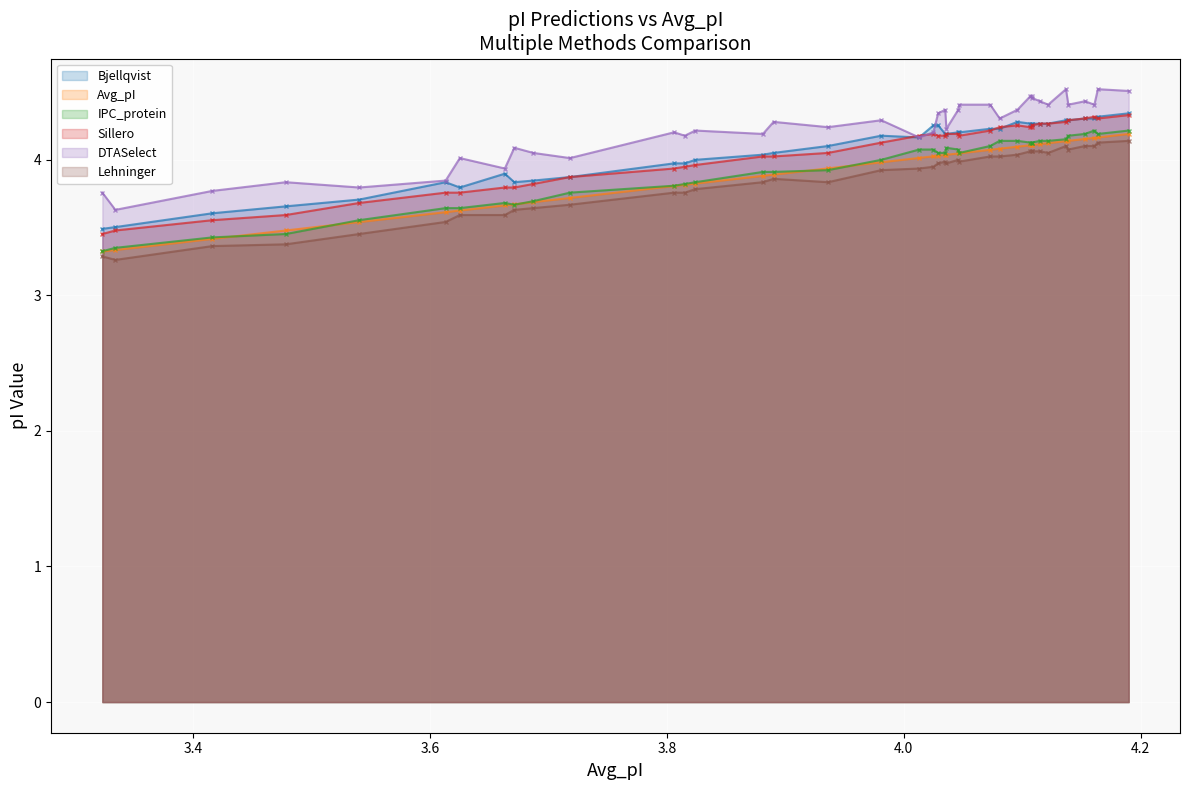

Which has a higher value, 3.416 or 4.029?

4.029